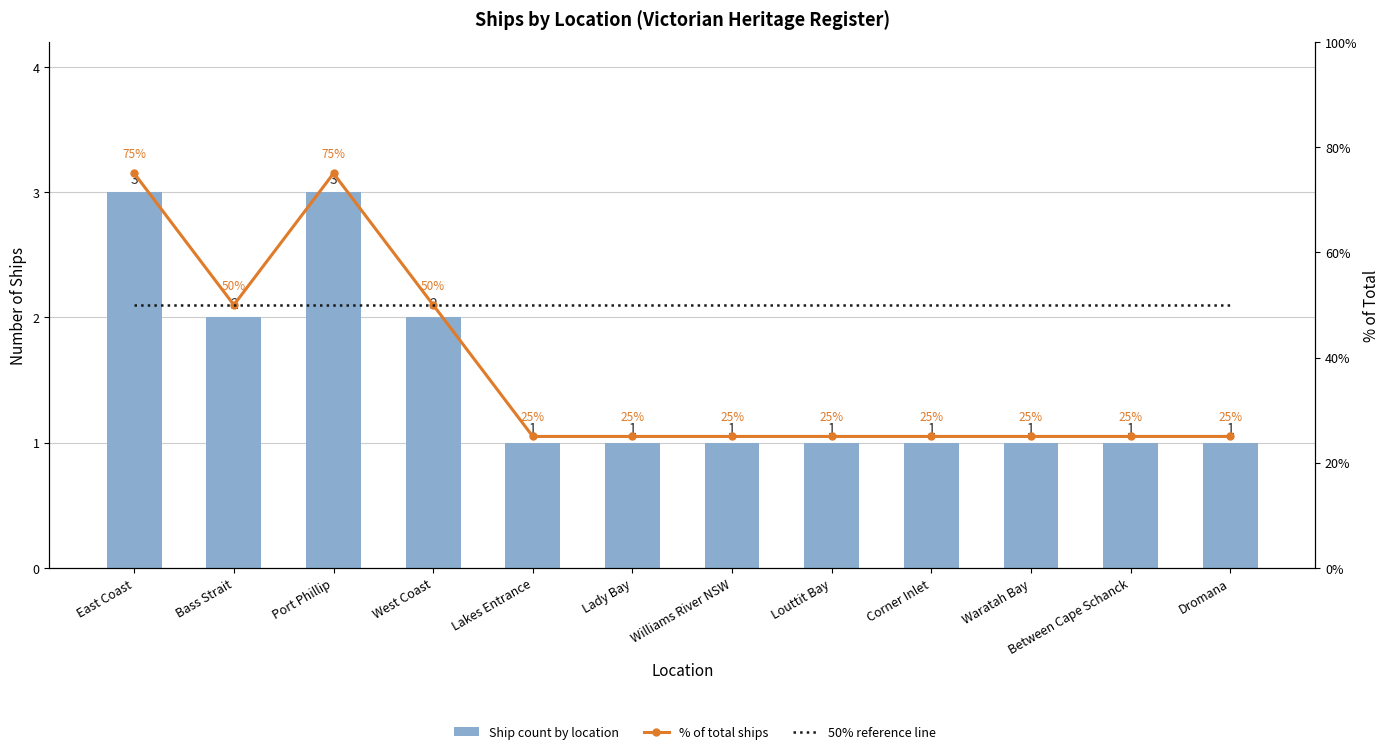

List the labels in order of value, largest first.

East Coast, Port Phillip, Bass Strait, West Coast, Lakes Entrance, Lady Bay, Williams River NSW, Louttit Bay, Corner Inlet, Waratah Bay, Between Cape Schanck, Dromana